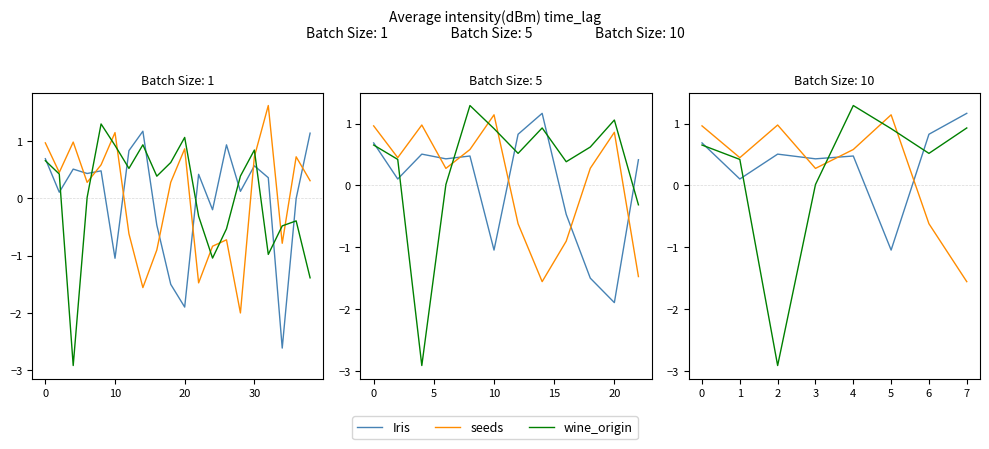

How many times do wine_origin and seeds cross each other?

8